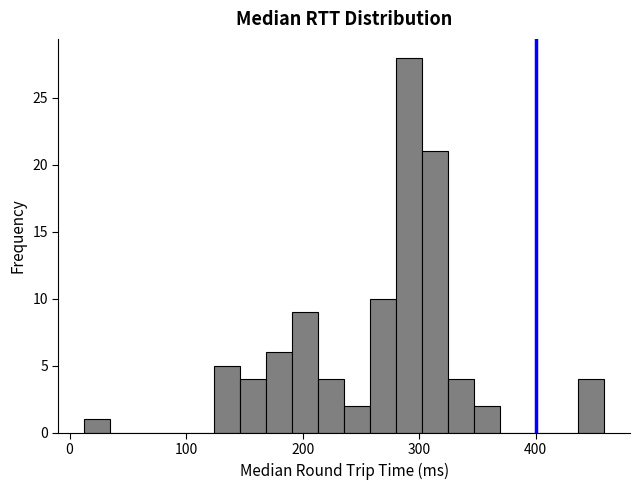

Around what value on the x-axis is the tallest bar? Give the approximate position of its centre, as read against the axis.

290